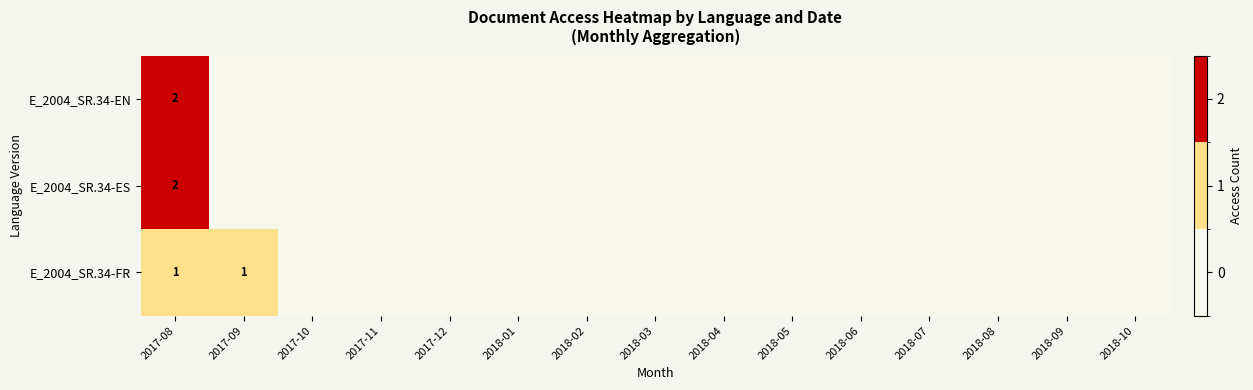

At which category is the sum across all series the highest?

2017-08